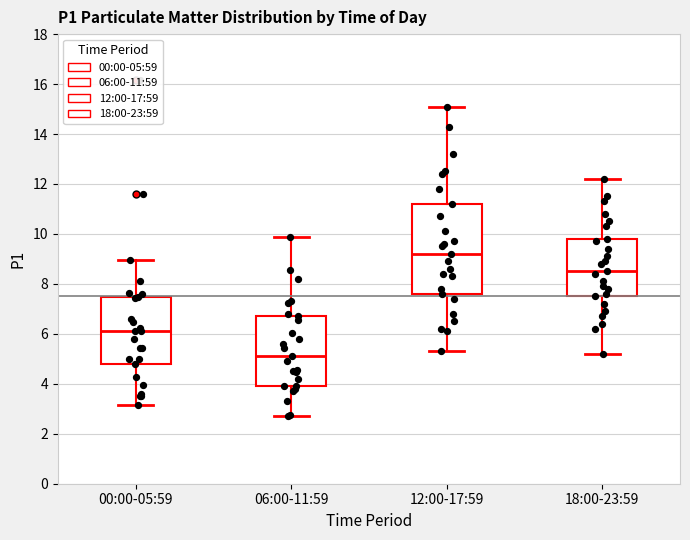

Reading left to right, transcribe this box plot: for each box, give where its median line is, the range the box spans, and where its two whiskers end, as read against the y-axis. The values are not printed on the chart, so give them approximately, as read against the axis.

00:00-05:59: median 6.2, box 4.8 to 7.4, whiskers 3.2 to 9.0
06:00-11:59: median 5.2, box 4.0 to 6.8, whiskers 2.8 to 9.8
12:00-17:59: median 9.2, box 7.6 to 11.2, whiskers 5.4 to 15.2
18:00-23:59: median 8.6, box 7.6 to 9.8, whiskers 5.2 to 12.2